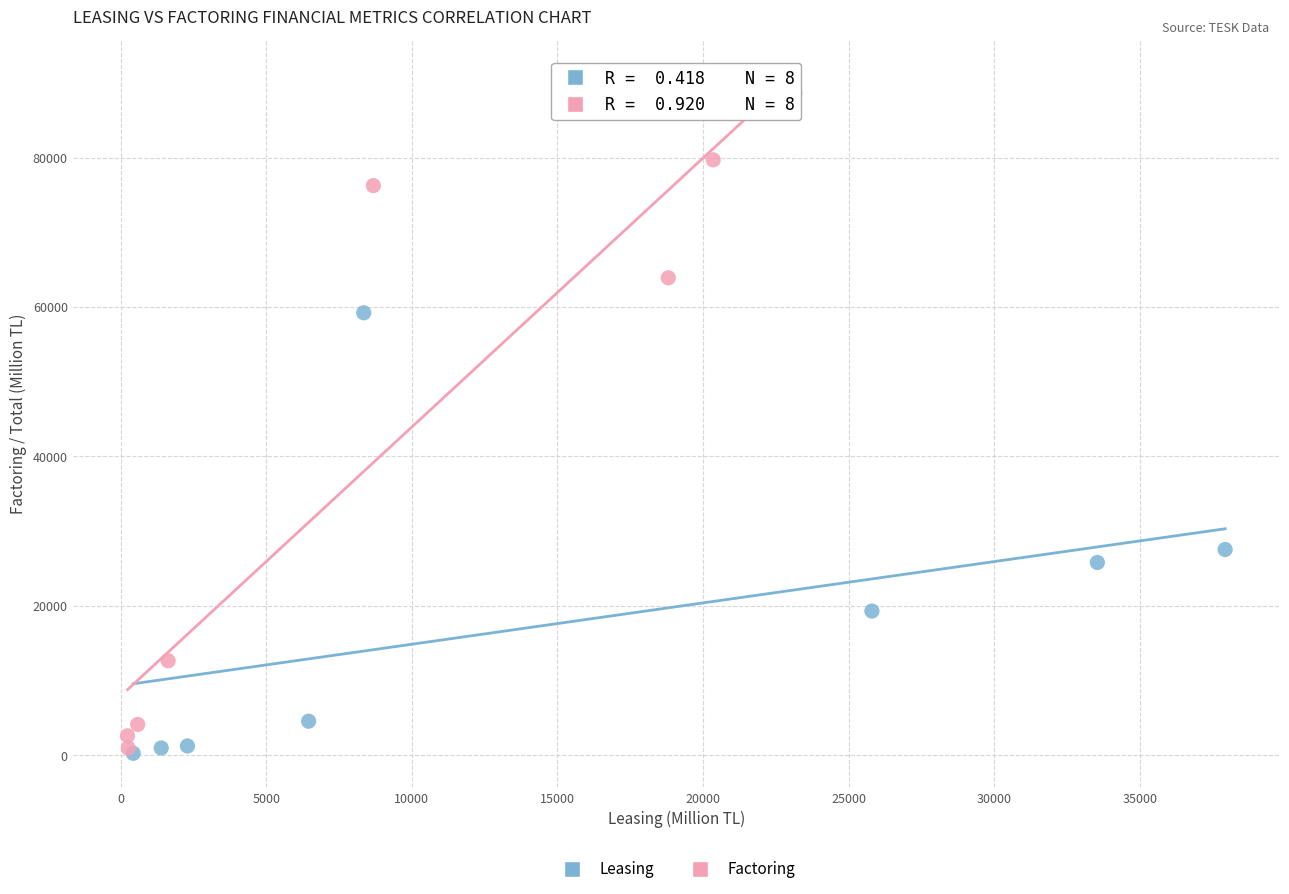

Which series has the largest Y range (max minus min)?

Factoring